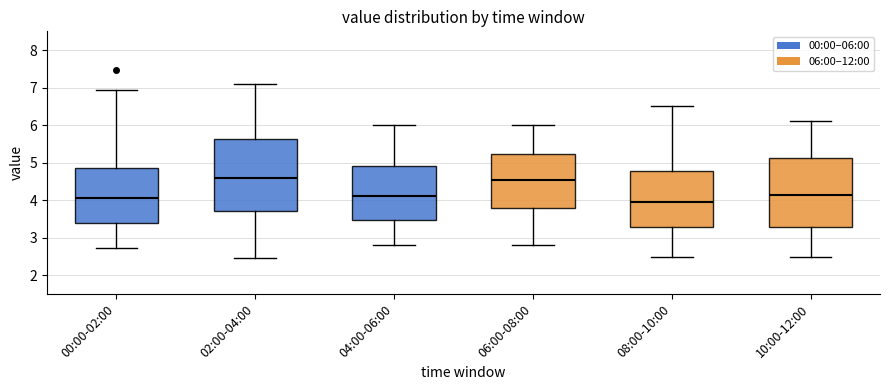

Reading left to right, read every box against the y-axis: the position of its median line, the range the box covers, and the ends of its whiskers. The values are not printed on the chart, so give them approximately, as read against the axis.

00:00-02:00: median 4.1, box 3.4 to 4.9, whiskers 2.7 to 7.0
02:00-04:00: median 4.6, box 3.7 to 5.6, whiskers 2.5 to 7.1
04:00-06:00: median 4.1, box 3.5 to 4.9, whiskers 2.8 to 6.0
06:00-08:00: median 4.6, box 3.8 to 5.2, whiskers 2.8 to 6.0
08:00-10:00: median 4.0, box 3.3 to 4.8, whiskers 2.5 to 6.5
10:00-12:00: median 4.2, box 3.3 to 5.1, whiskers 2.5 to 6.1